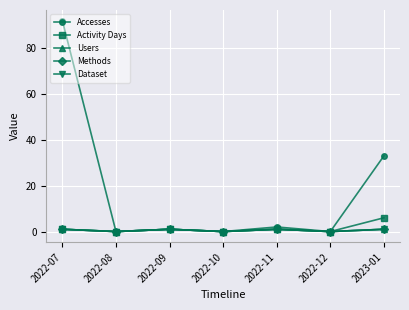

Is this an area chart (filled region under the line)?

No